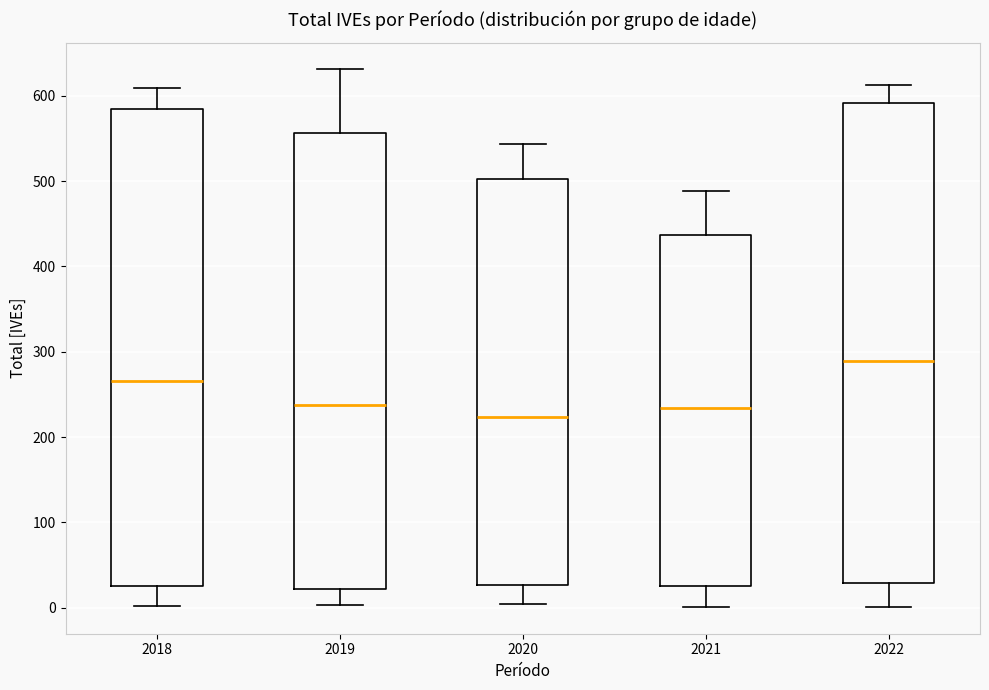

Reading left to right, read every box against the y-axis: the position of its median line, the range the box covers, and the ends of its whiskers. The values are not printed on the chart, so give them approximately, as read against the axis.

2018: median 270, box 30 to 590, whiskers 0 to 610
2019: median 240, box 20 to 560, whiskers 0 to 630
2020: median 220, box 30 to 500, whiskers 0 to 540
2021: median 230, box 30 to 440, whiskers 0 to 490
2022: median 290, box 30 to 590, whiskers 0 to 610